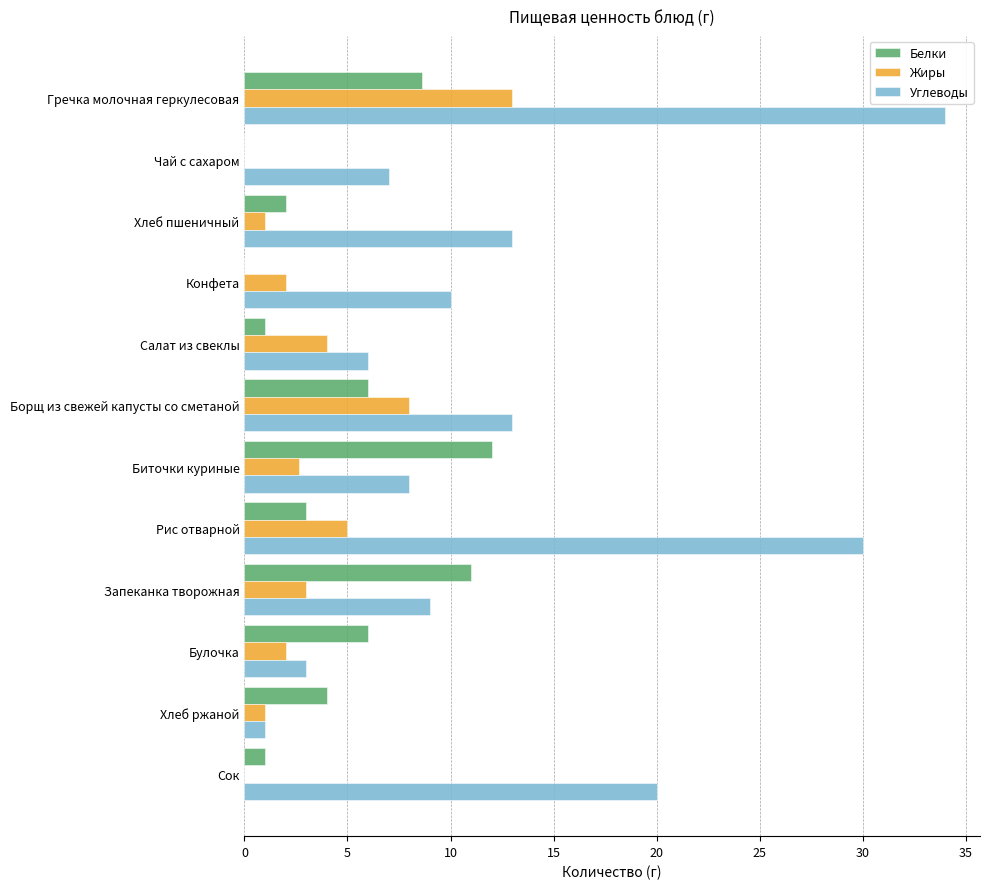

Which series changed the most between Гречка молочная геркулесовая and Биточки куриные?

Углеводы